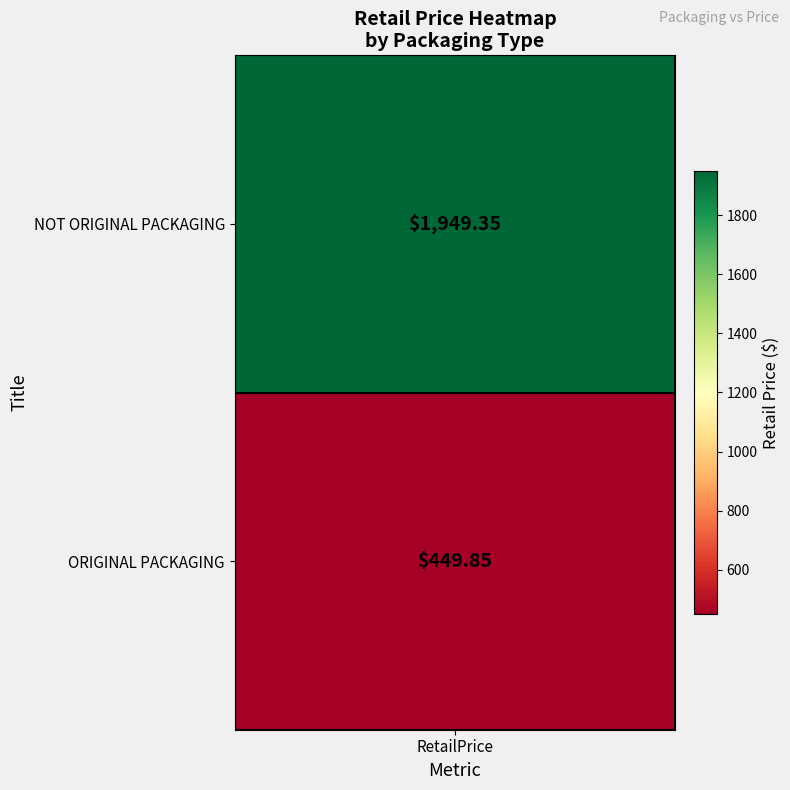

True or false: the data shows 1949.3 at NOT ORIGINAL PACKAGING.

True